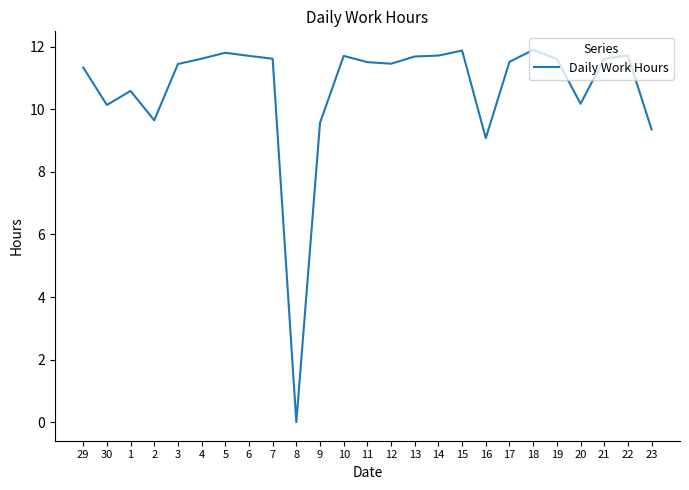

Where is the first local maximum?

1